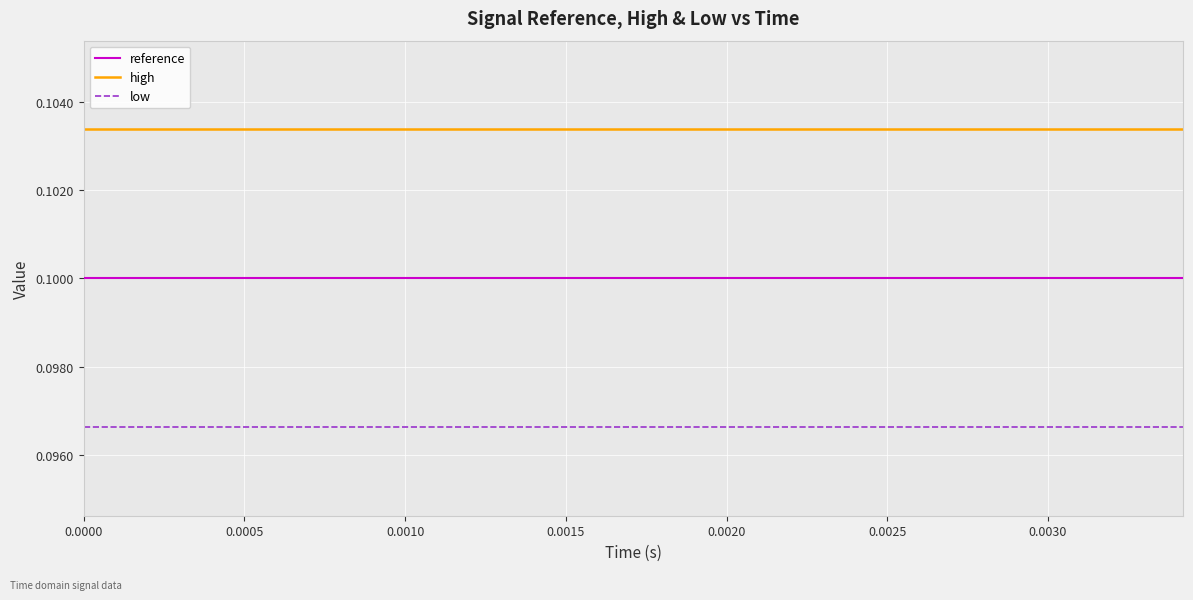

Does the chart display data point markers on the line(s)?

No